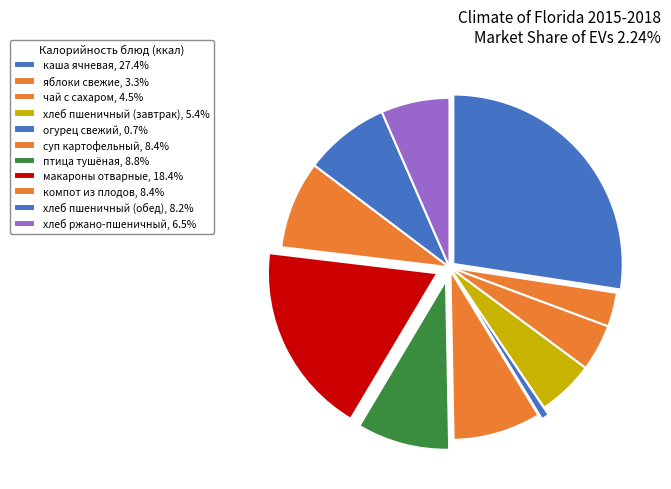

True or false: макароны отварные accounts for 18% of the total.

True